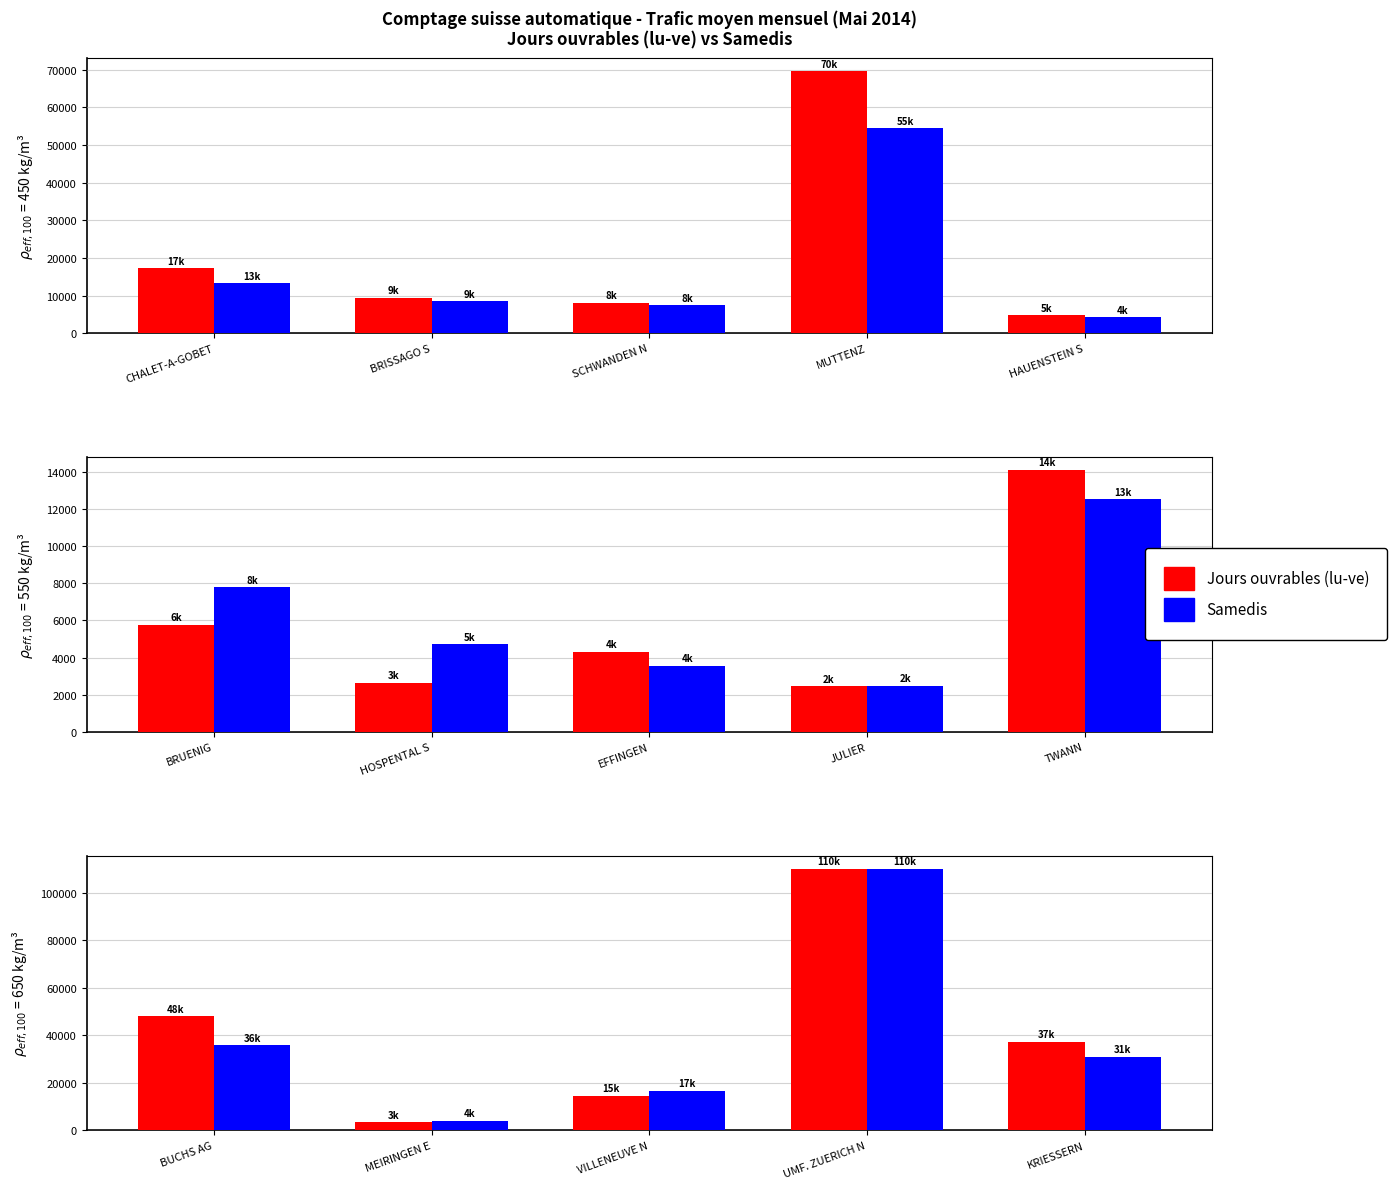

The Samedis series shows 2465 at MEIRINGEN E. True or false?

False